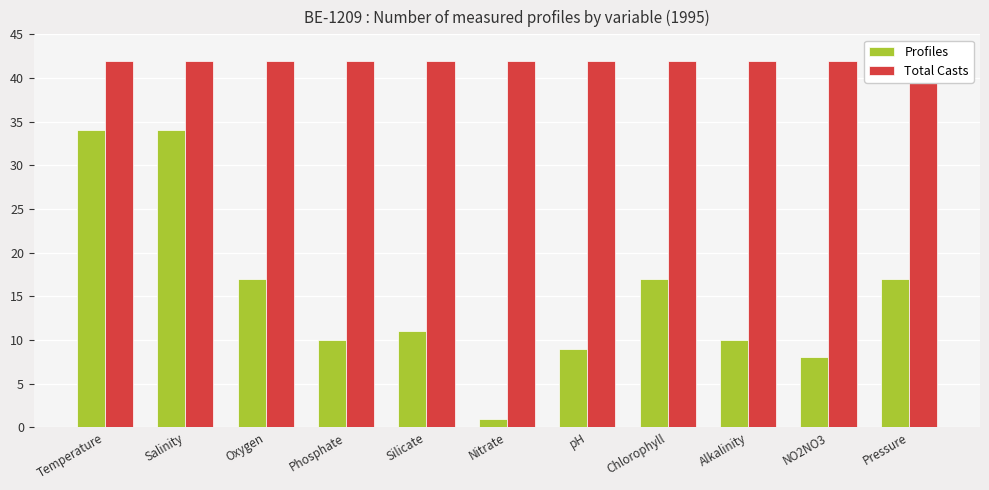

Does the chart contain any negative values?

No